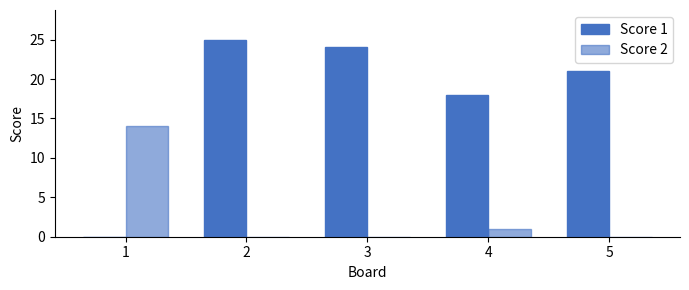

The Score 1 series shows 18 at 4. True or false?

True